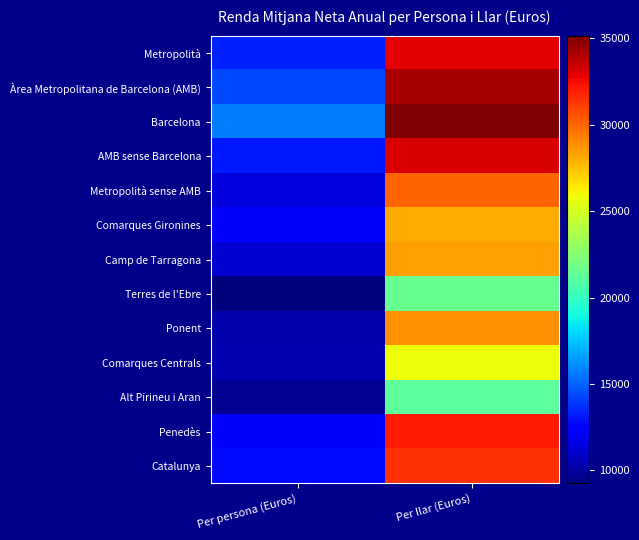

Rank the series at Per persona (Euros) from highest to lowest value.

Barcelona, Àrea Metropolitana de Barcelona (AMB), Metropolità, AMB sense Barcelona, Catalunya, Penedès, Comarques Gironines, Metropolità sense AMB, Camp de Tarragona, Comarques Centrals, Ponent, Alt Pirineu i Aran, Terres de l'Ebre